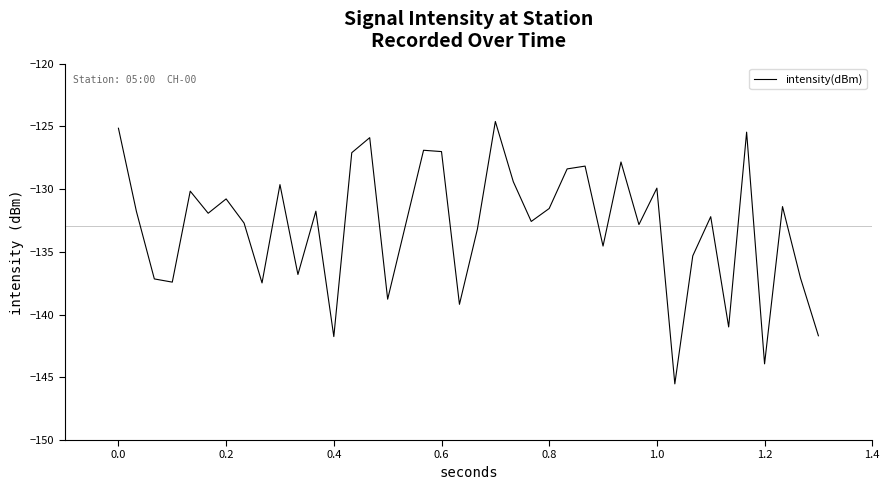

What is the greatest value displayed?

-124.6